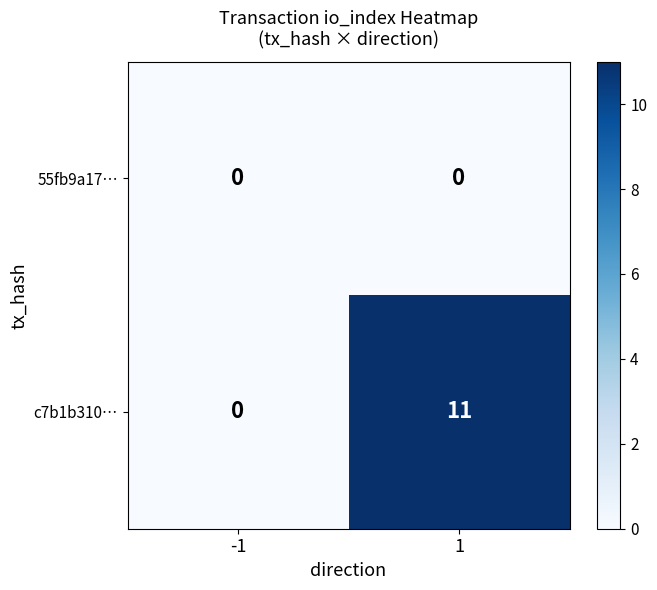

How many categories are shown in the chart?

2